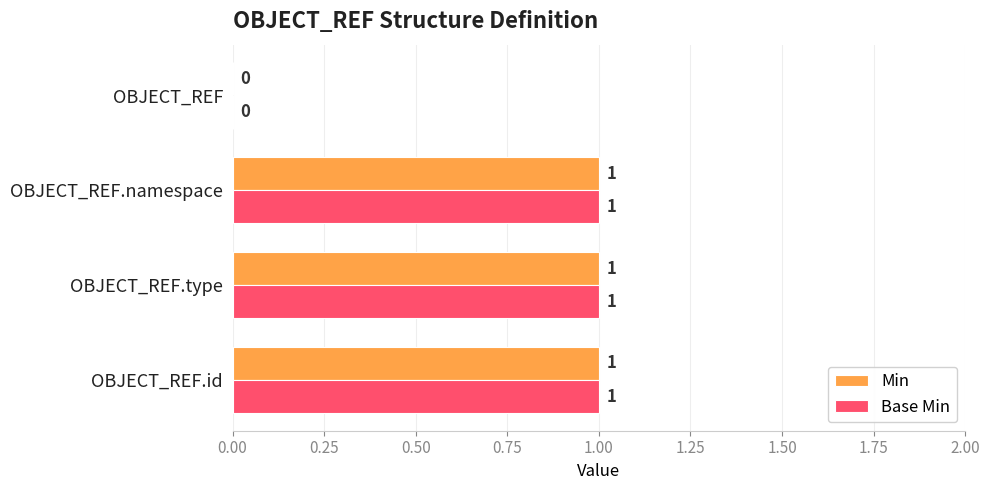

The Base Min series shows 0 at OBJECT_REF.type. True or false?

False